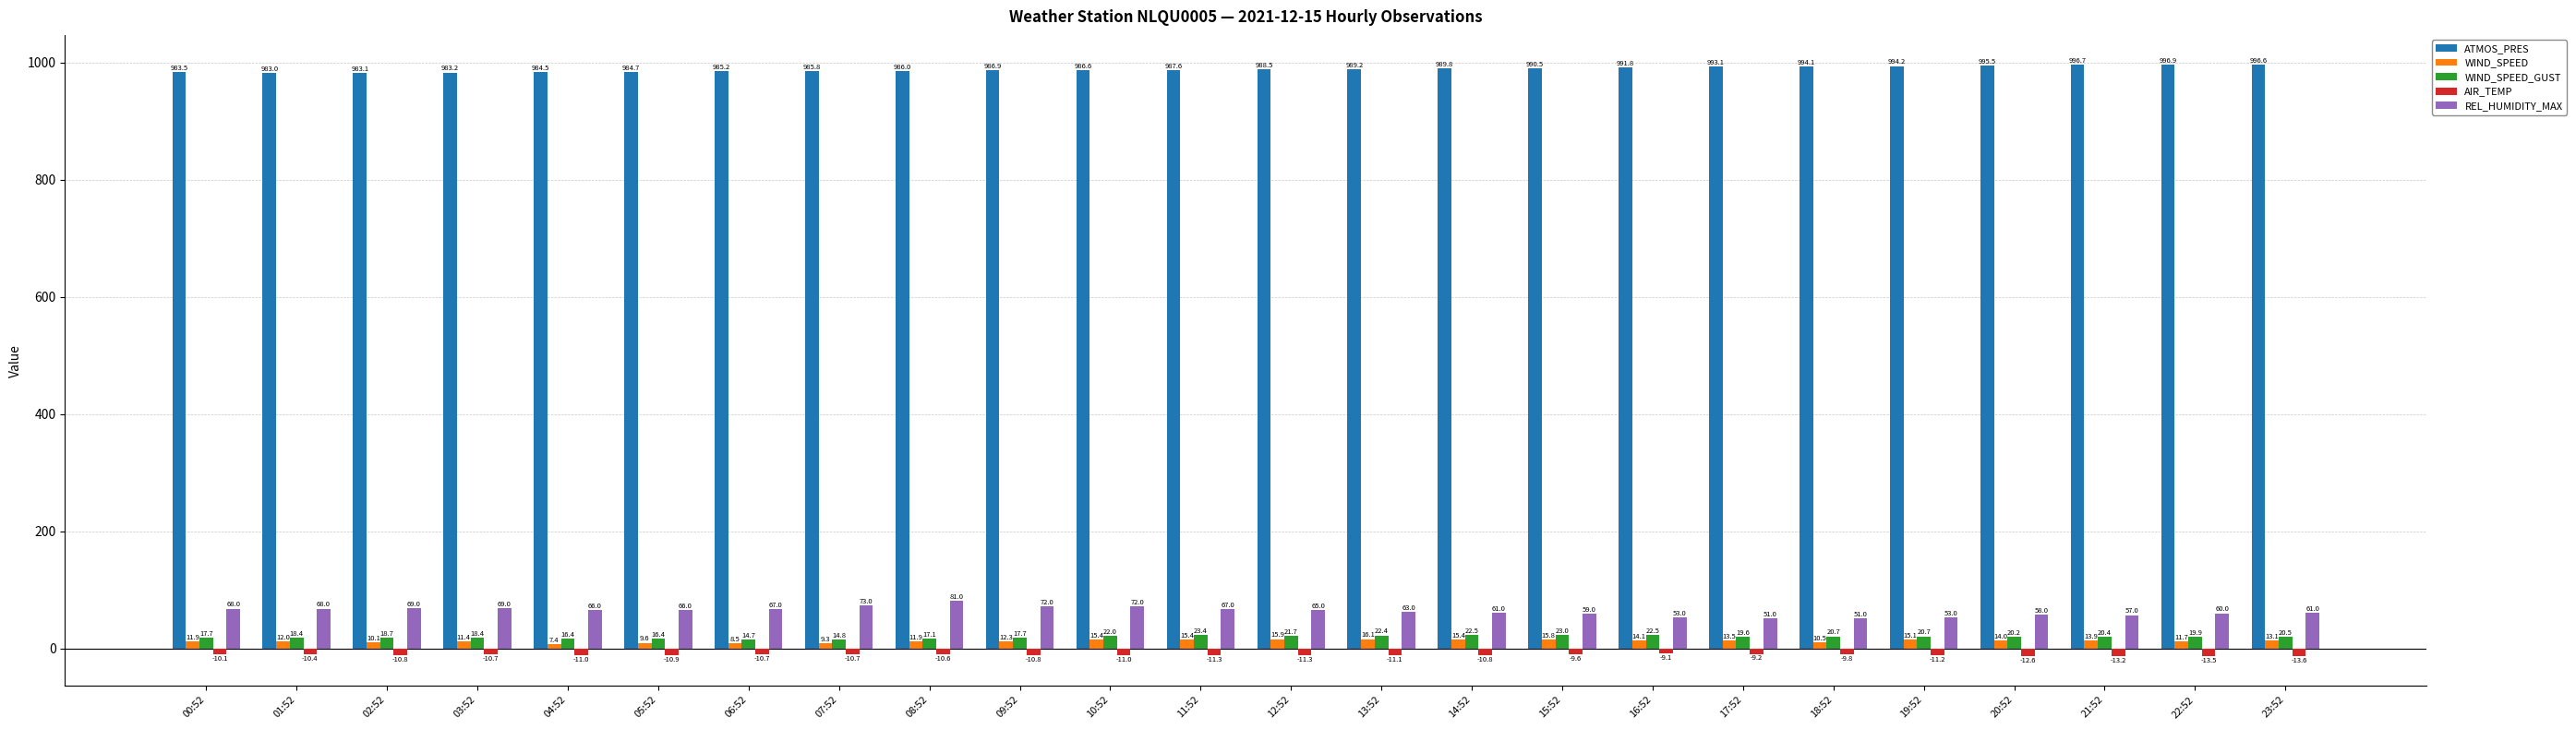

Rank the series at 03:52 from highest to lowest value.

ATMOS_PRES, REL_HUMIDITY_MAX, WIND_SPEED_GUST, WIND_SPEED, AIR_TEMP